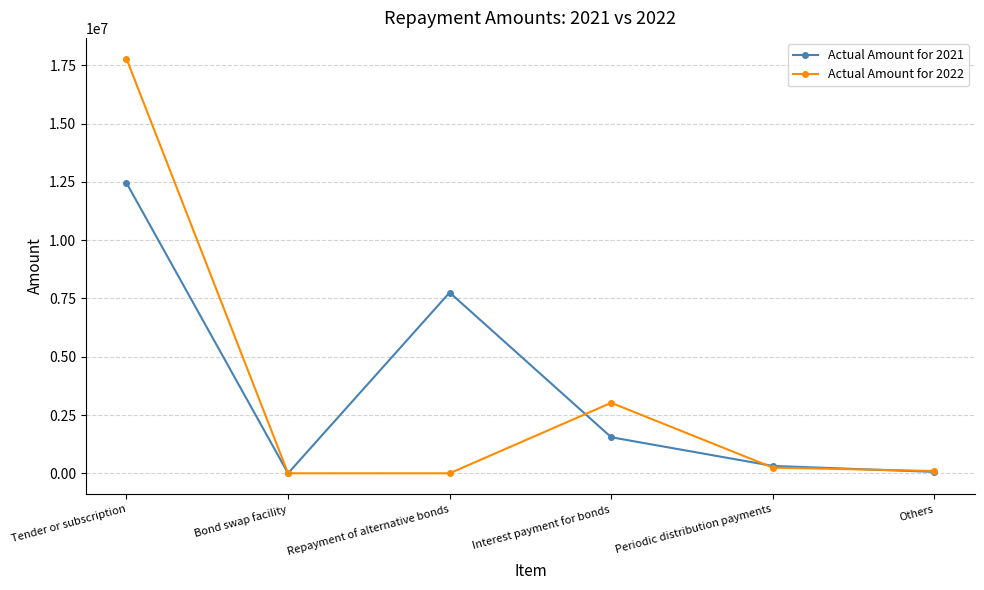

Which series has the largest range (max minus min)?

Actual Amount for 2022